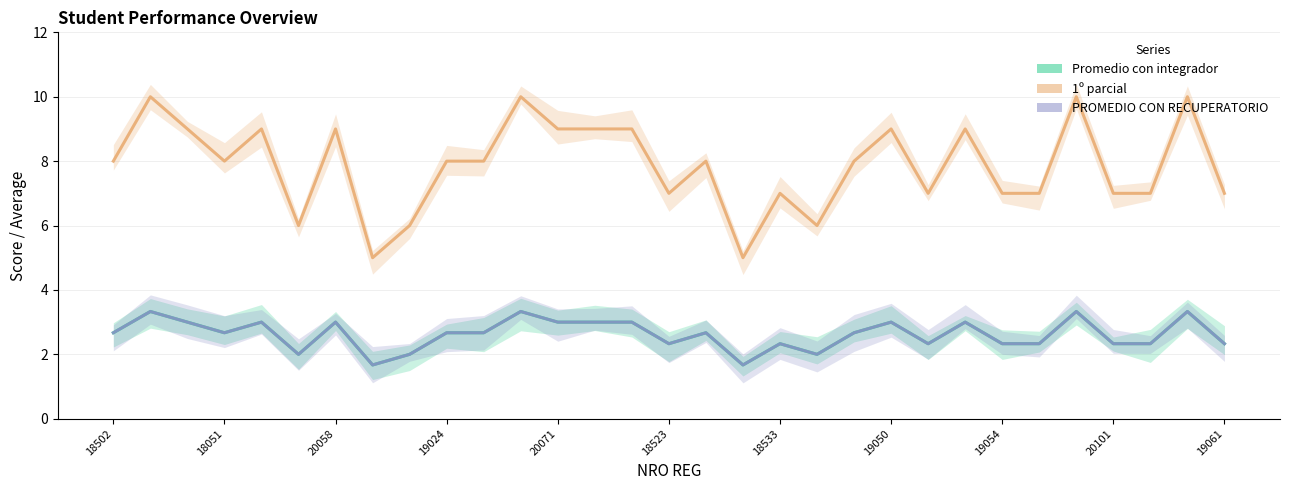

What is the lowest value of the 1º parcial series?

5.0